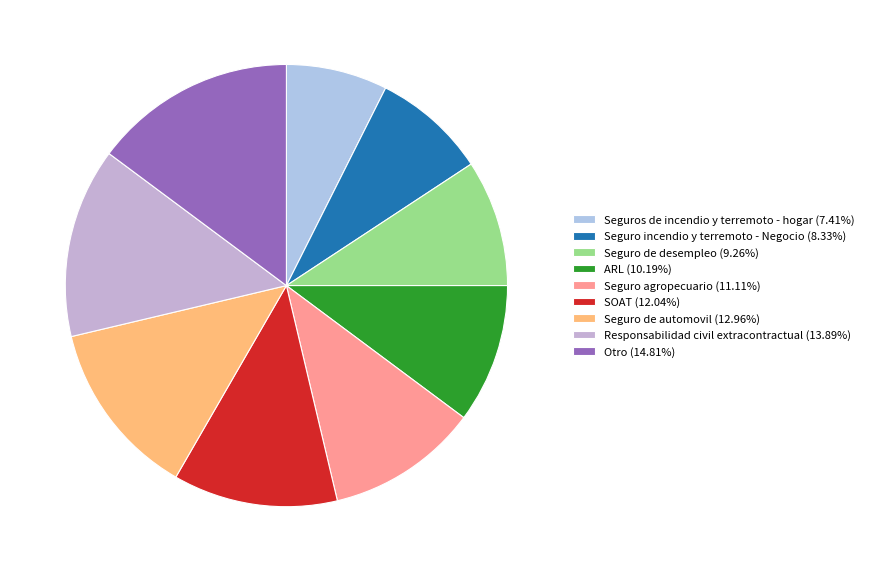

To the nearest percent, what is the difference between the largest and smallest slice percentages?

7%